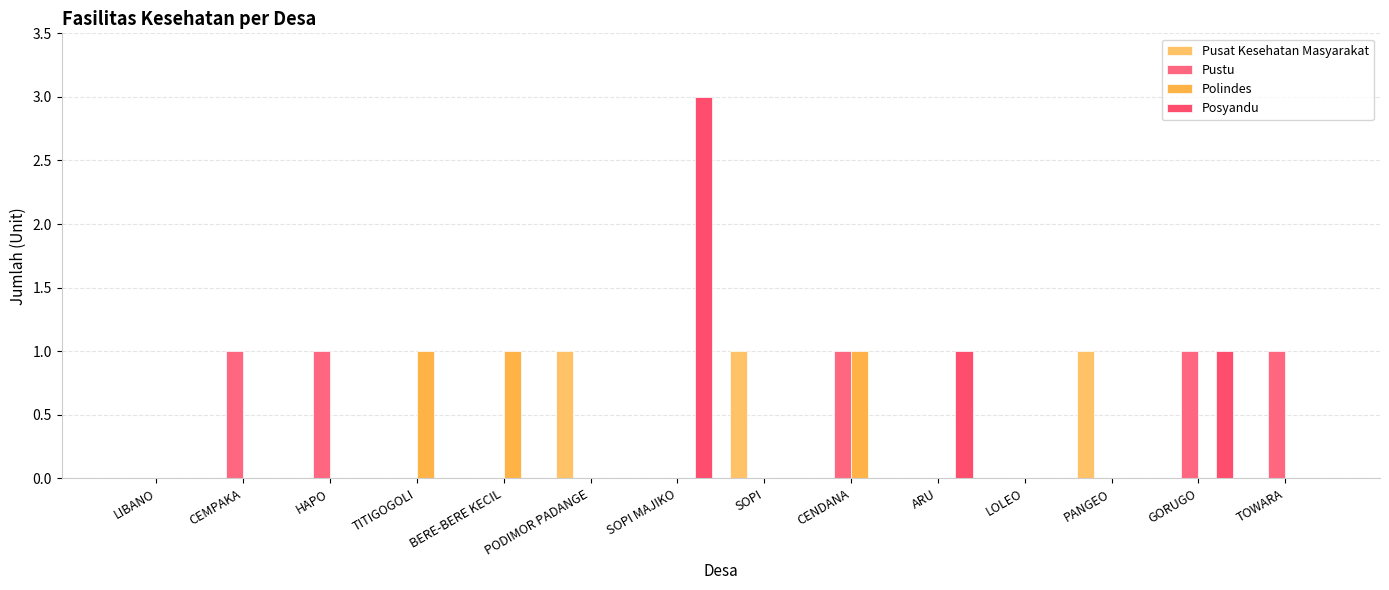

Count the number of data series in this chart.

4